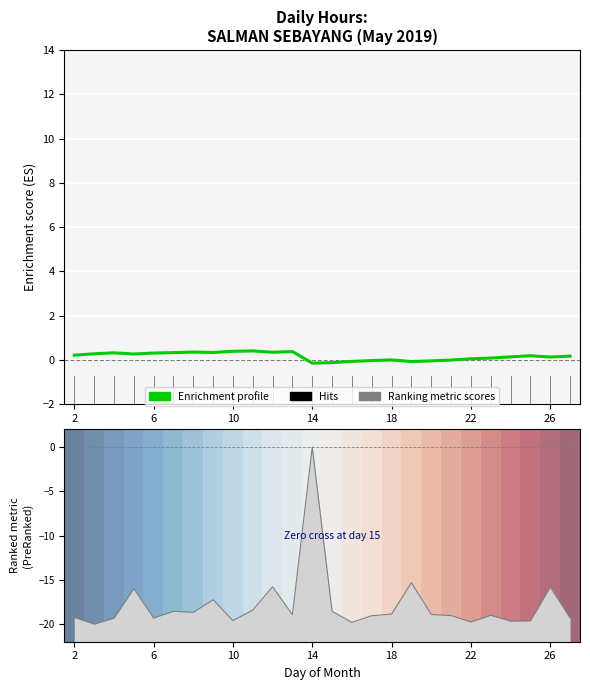

The value of Enrichment profile at 14 is 0.2. True or false?

False